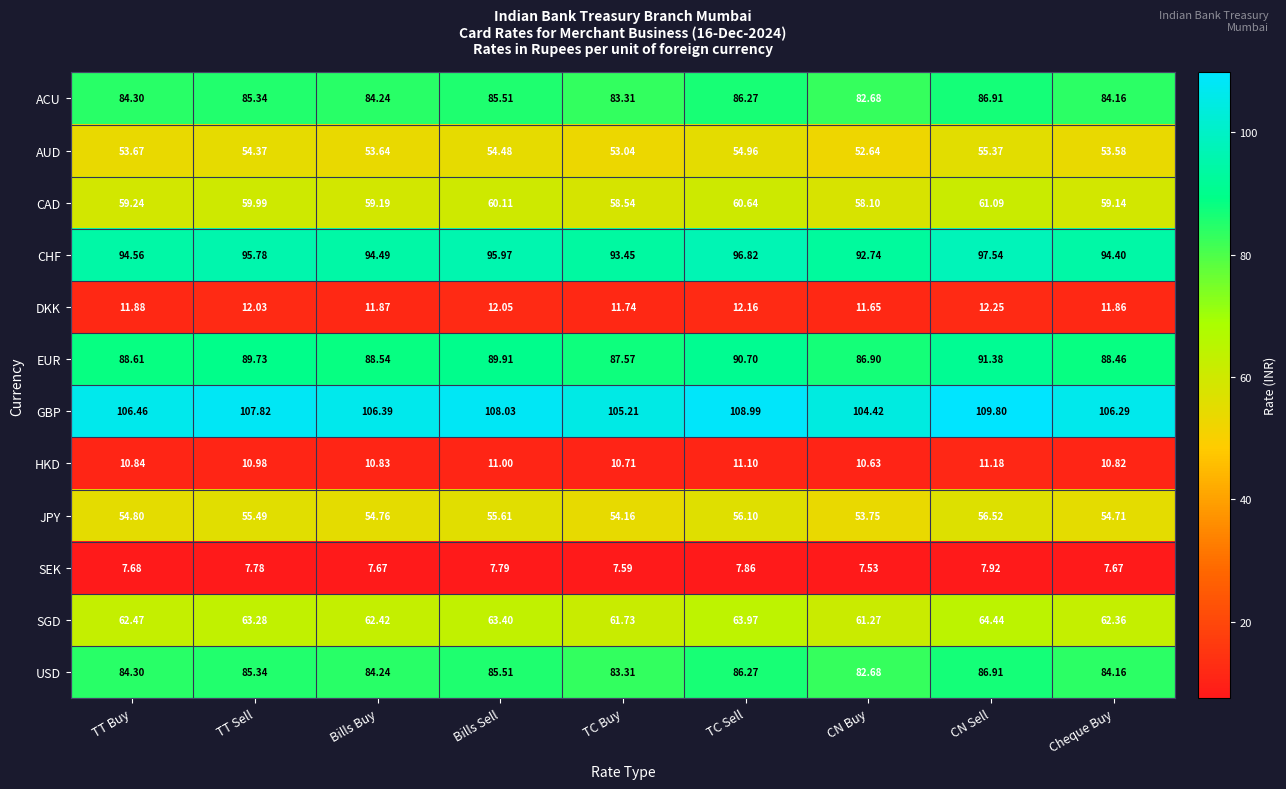

Which series has the largest total across all categories?

GBP